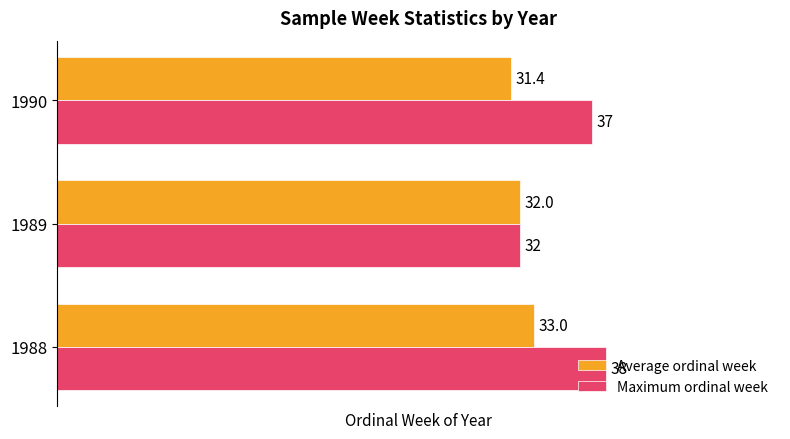

Which series has the widest spread of values?

Maximum ordinal week